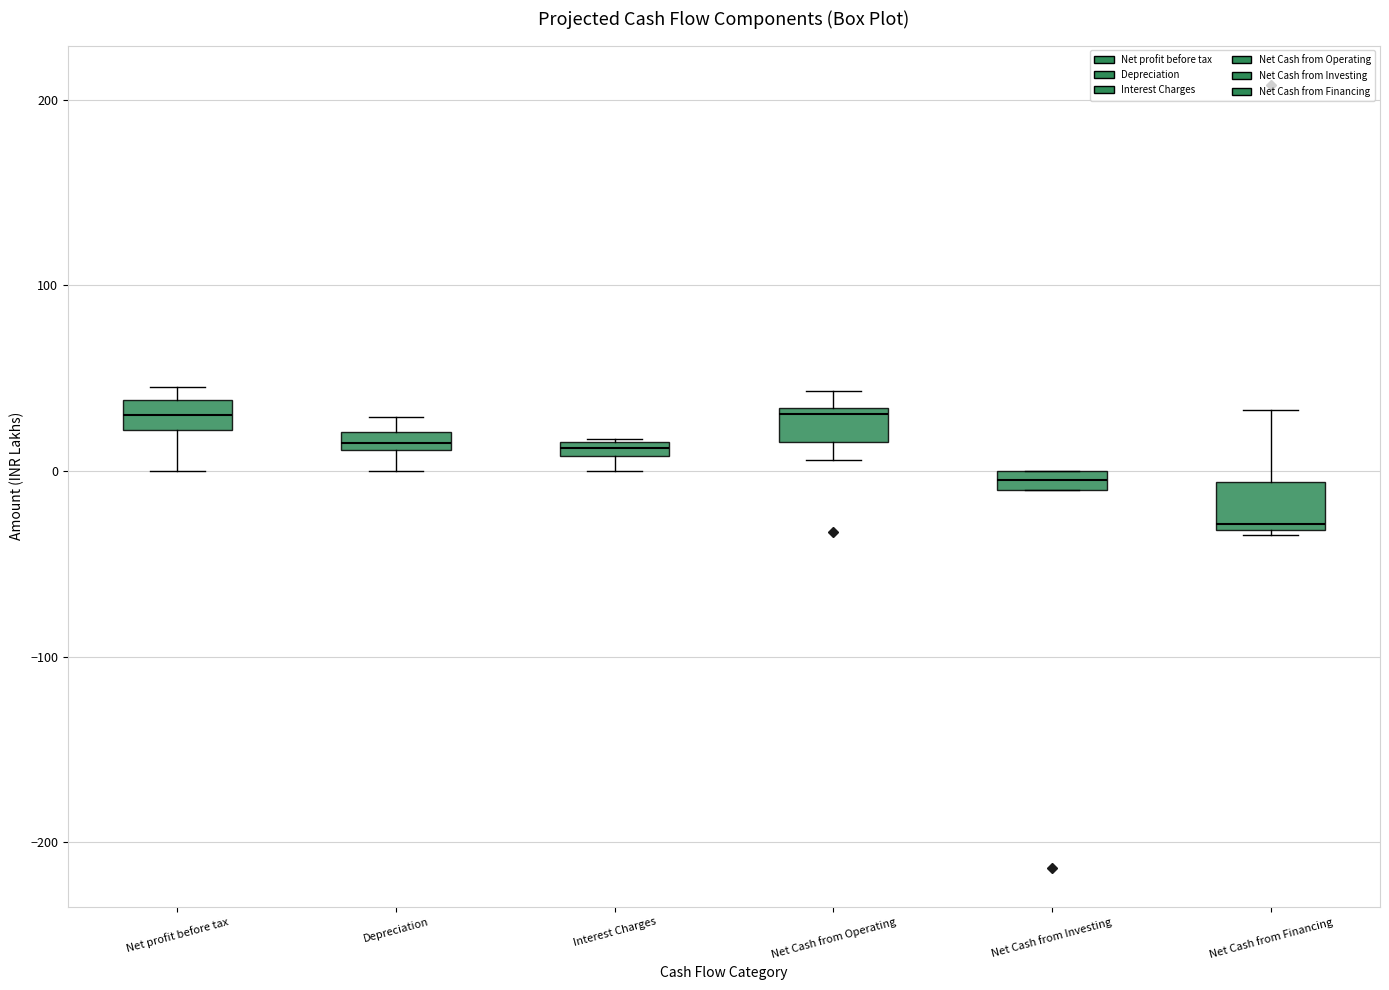

Where is the lower edge of the box for Interest Charges on the y-axis? The values are not printed on the chart, so give them approximately, as read against the axis.

10